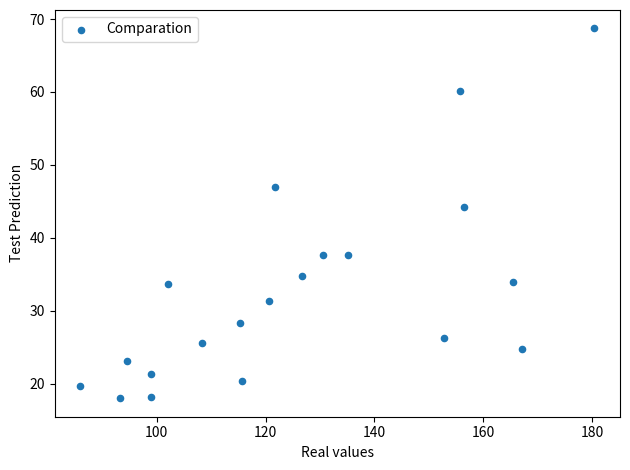

What is the range of Y values (max minus min)?

50.7